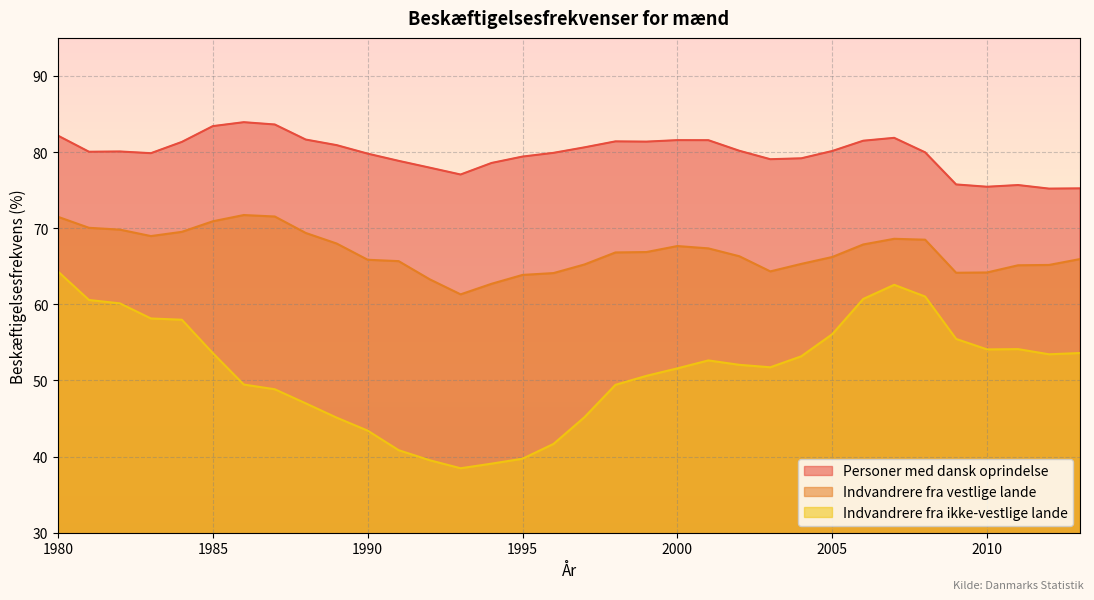

What is the value of the Indvandrere fra vestlige lande point at the 18th from the left?

65.2